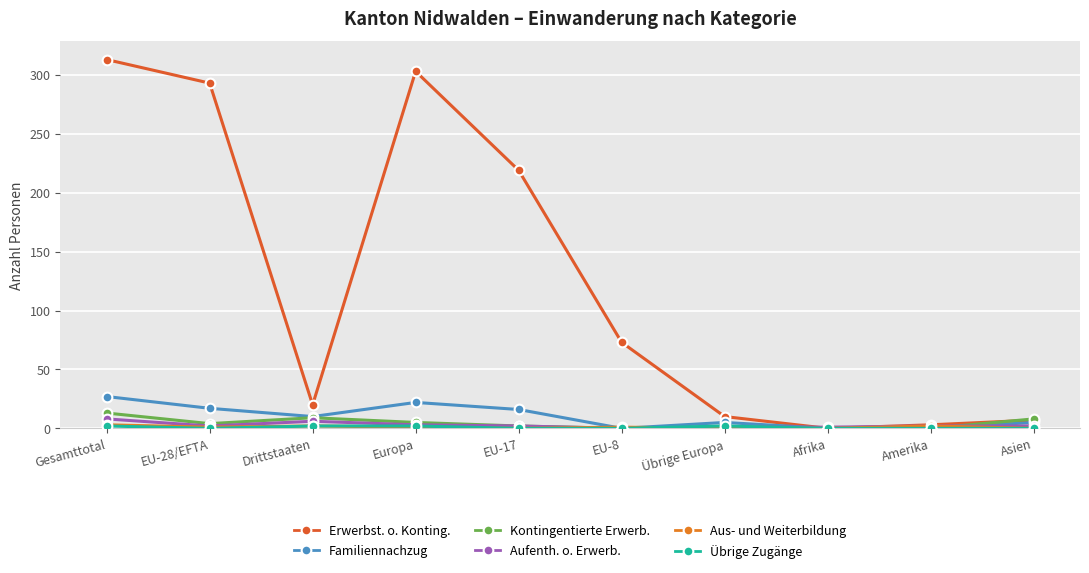

How many times do Kontingentierte Erwerb. and Aufenth. o. Erwerb. cross each other?

1